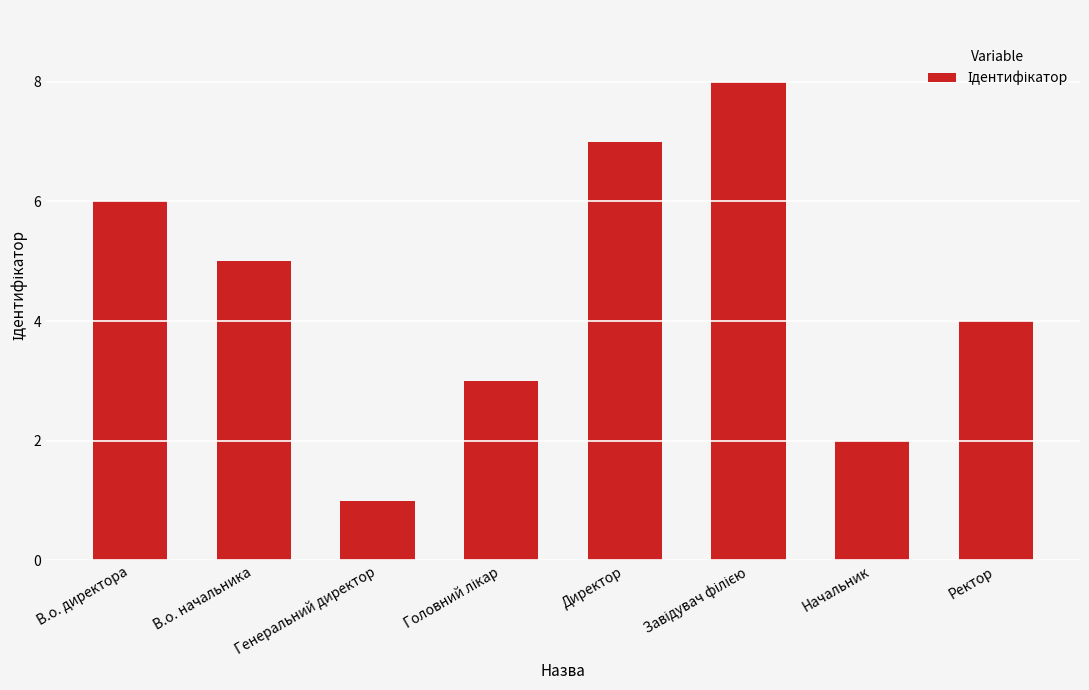

What is the ratio of the value at Генеральний директор to the value at Начальник?

0.5